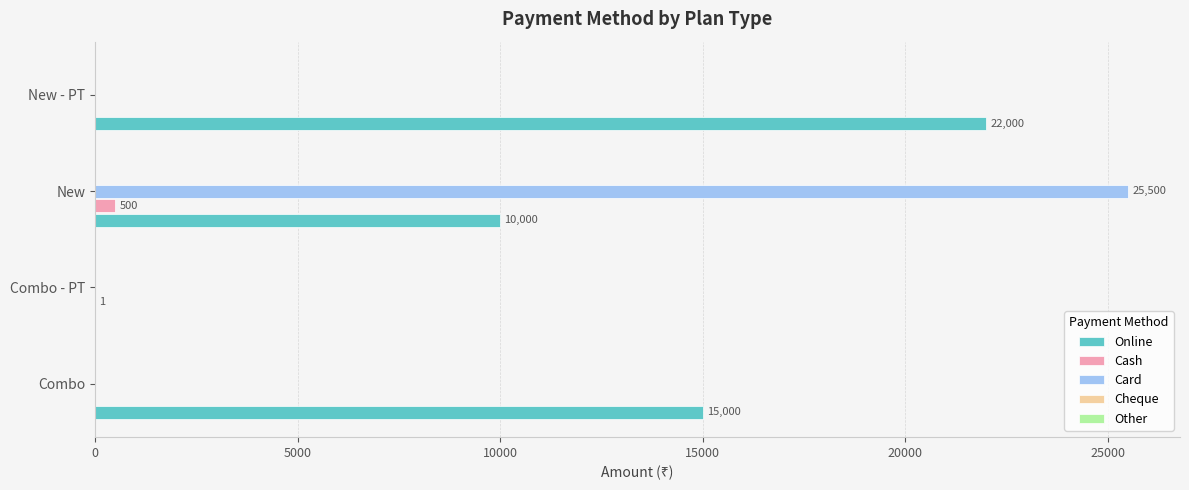

Which series changed the most between Combo - PT and New - PT?

Online